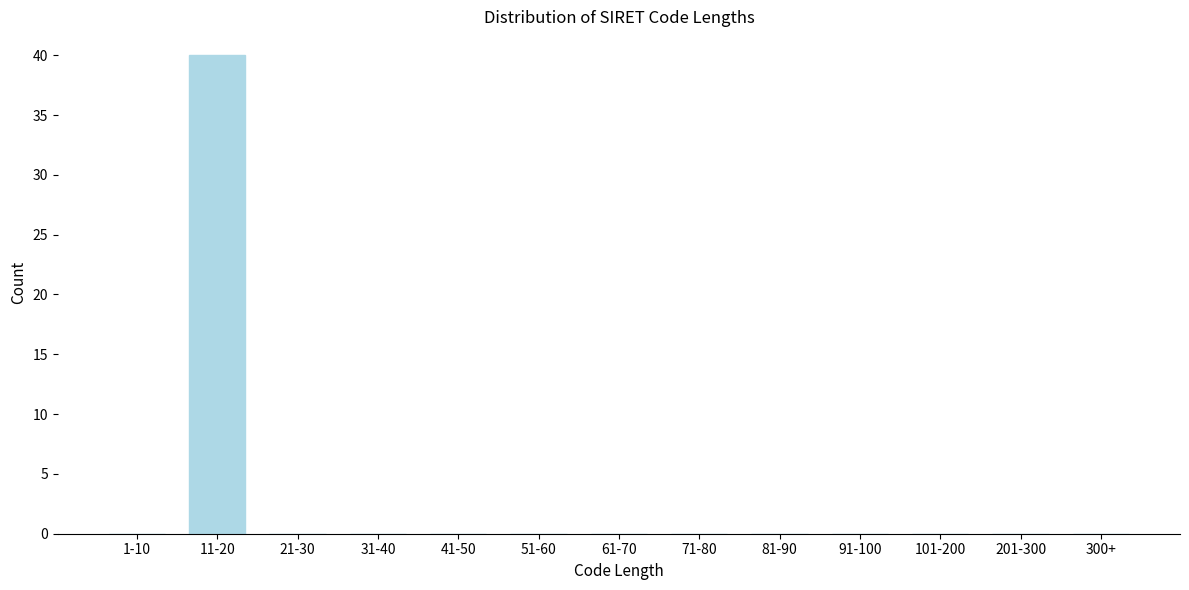

Reading left to right, list all the values displayed in this chart.

1-10=0	11-20=40	21-30=0	31-40=0	41-50=0	51-60=0	61-70=0	71-80=0	81-90=0	91-100=0	101-200=0	201-300=0	300+=0